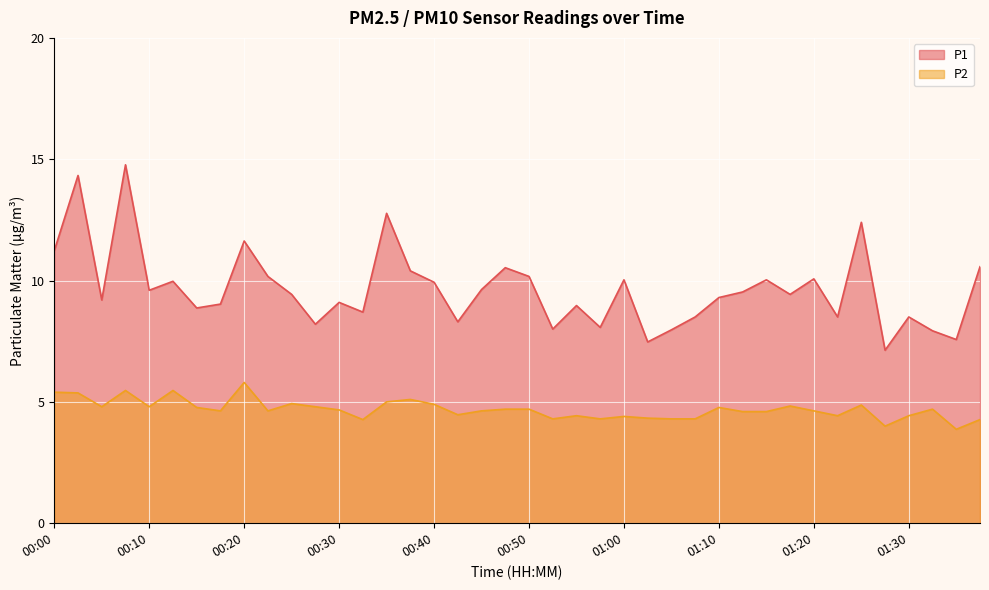

Reading left to right, list all the values displayed in this chart.

P1: 00:00=11.2	00:02=14.3	00:05=9.2	00:07=14.8	00:10=9.6	00:12=10.0	00:15=8.9	00:17=9.0	00:20=11.6	00:22=10.2	00:25=9.4	00:27=8.2	00:30=9.1	00:32=8.7	00:35=12.8	00:37=10.4	00:40=9.9	00:42=8.3	00:45=9.6	00:47=10.5	00:50=10.2	00:52=8.0	00:55=9.0	00:57=8.1	01:00=10.0	01:02=7.5	01:05=8.0	01:07=8.5	01:10=9.3	01:12=9.5	01:15=10.0	01:17=9.4	01:20=10.1	01:22=8.5	01:25=12.4	01:27=7.1	01:30=8.5	01:32=7.9	01:35=7.6	01:37=10.6
P2: 00:00=5.4	00:02=5.4	00:05=4.8	00:07=5.5	00:10=4.8	00:12=5.5	00:15=4.8	00:17=4.6	00:20=5.8	00:22=4.6	00:25=4.9	00:27=4.8	00:30=4.7	00:32=4.3	00:35=5.0	00:37=5.1	00:40=4.9	00:42=4.5	00:45=4.6	00:47=4.7	00:50=4.7	00:52=4.3	00:55=4.4	00:57=4.3	01:00=4.4	01:02=4.3	01:05=4.3	01:07=4.3	01:10=4.8	01:12=4.6	01:15=4.6	01:17=4.8	01:20=4.6	01:22=4.4	01:25=4.9	01:27=4.0	01:30=4.4	01:32=4.7	01:35=3.9	01:37=4.3